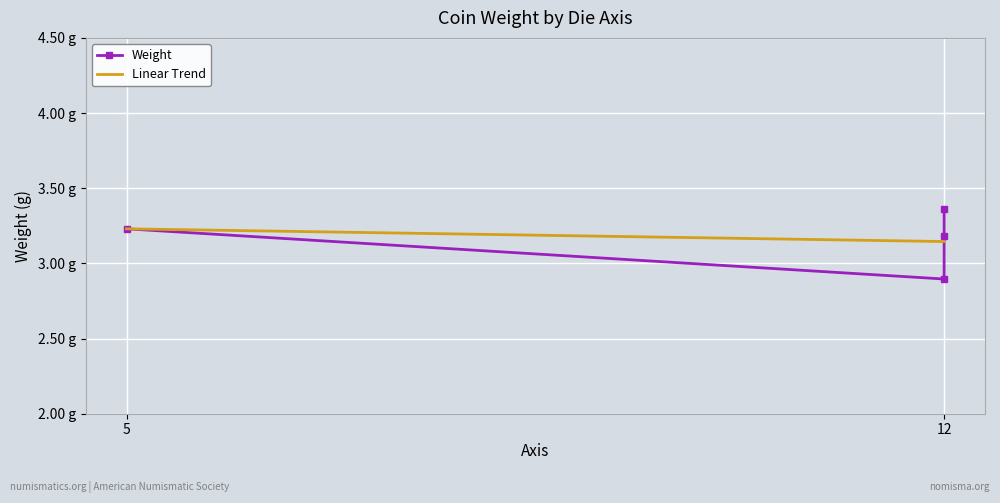

What is the difference between the maximum and minimum values?

0.5